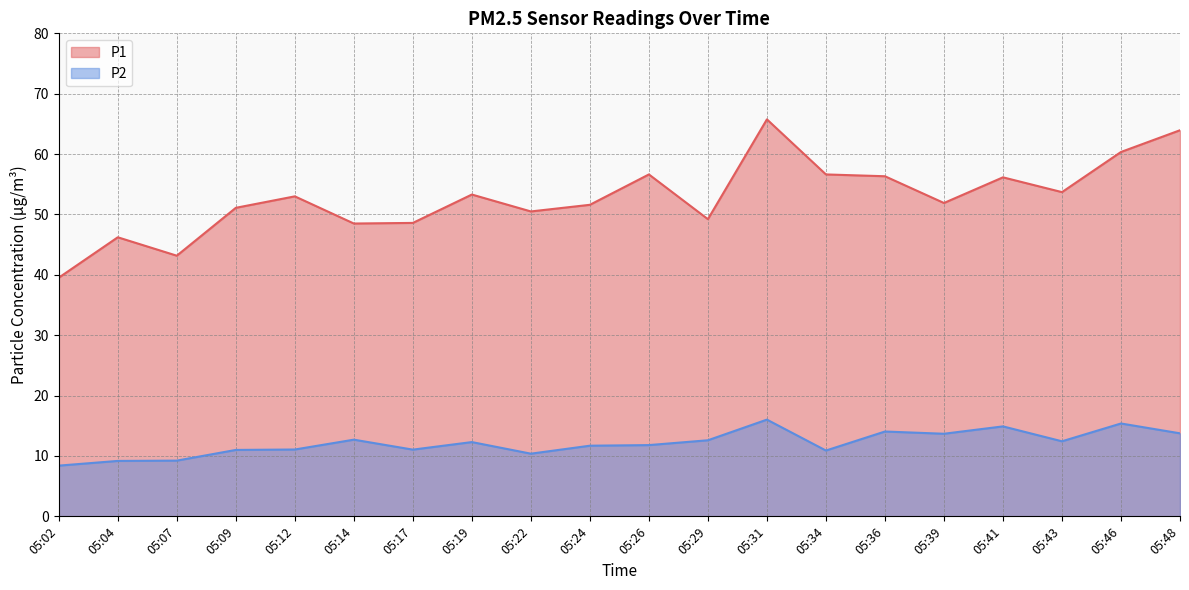

True or false: P2 and P1 cross at least once.

False